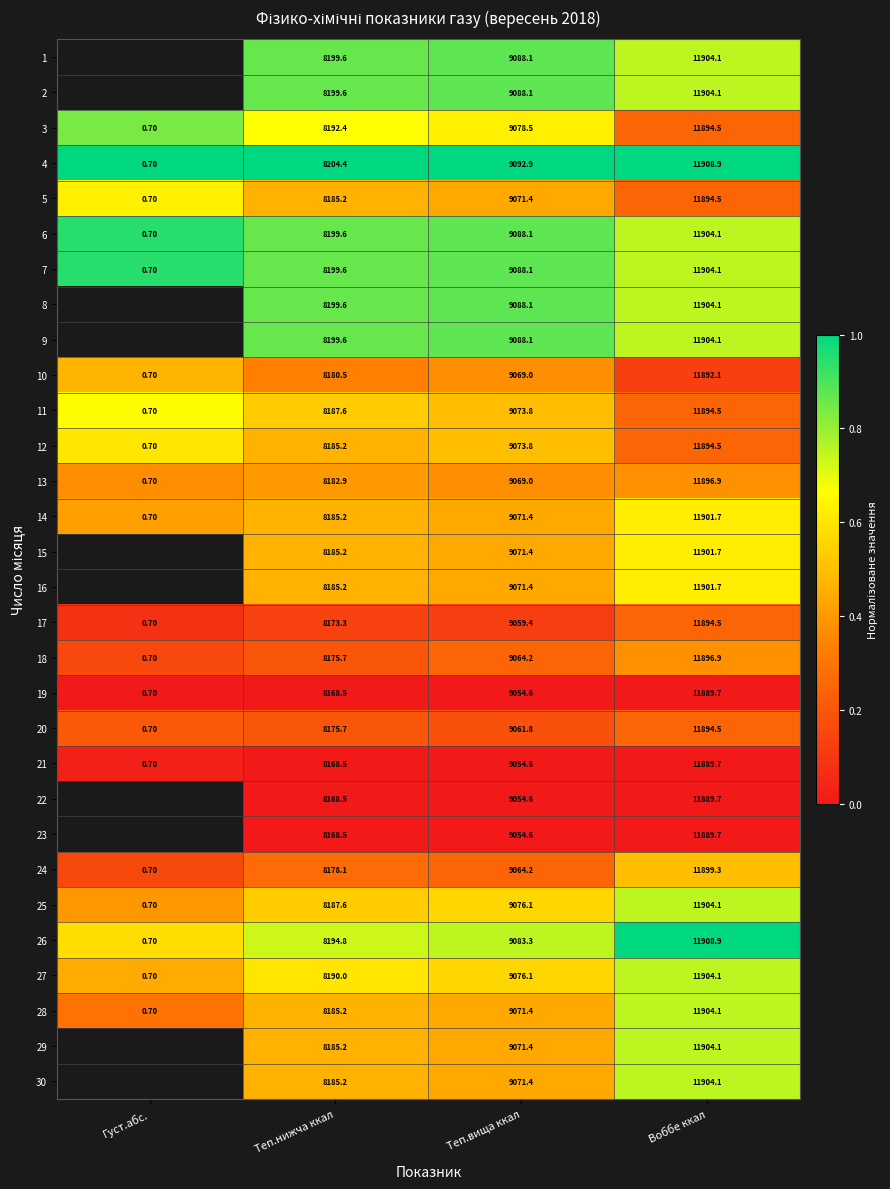

Between Теп.нижча ккал and Теп.вища ккал, which series saw the biggest shift?

12